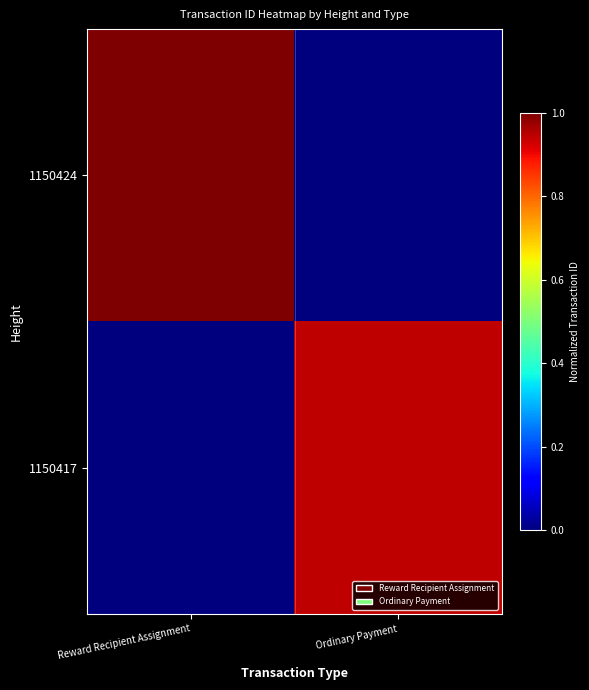

Reading left to right, list all the values displayed in this chart.

1150424: Reward Recipient Assignment=1.0	Ordinary Payment=0.0
1150417: Reward Recipient Assignment=0.0	Ordinary Payment=0.9